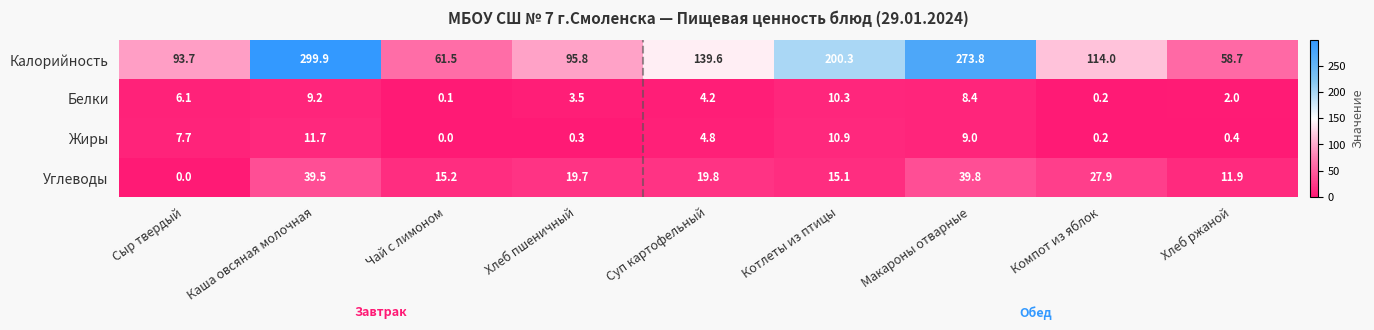

Which series has the largest total across all categories?

Калорийность